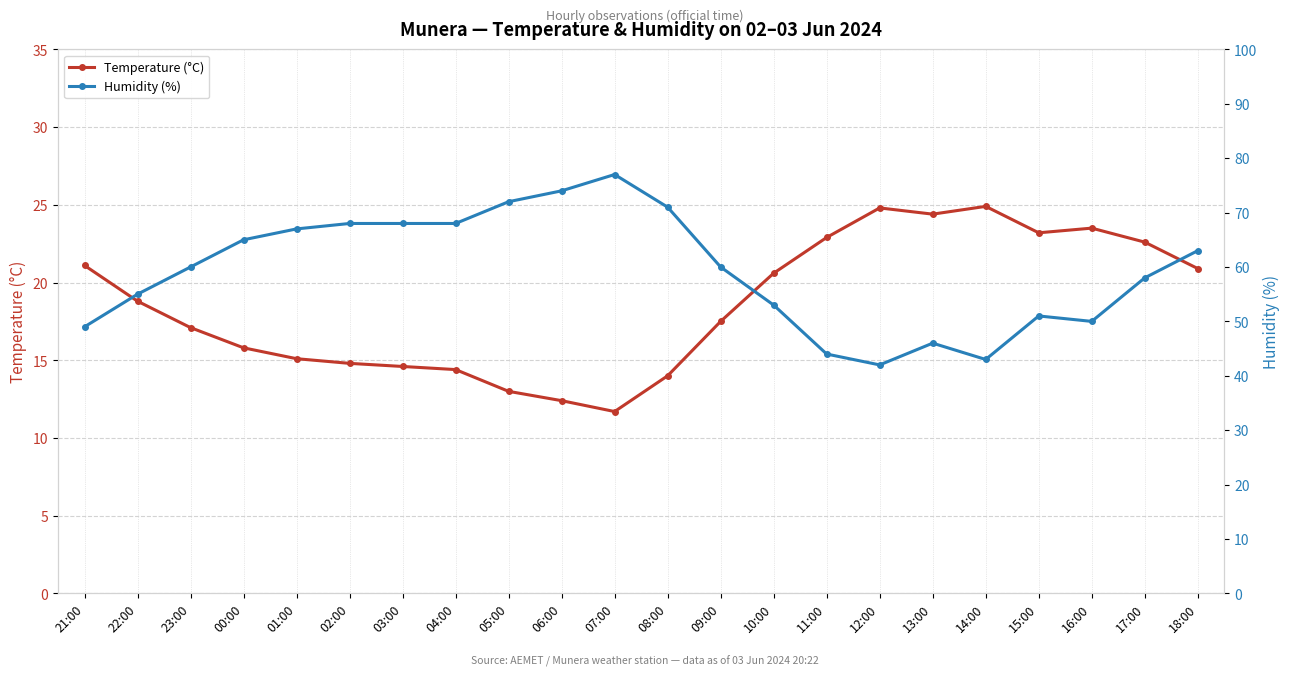

Is this an area chart (filled region under the line)?

No